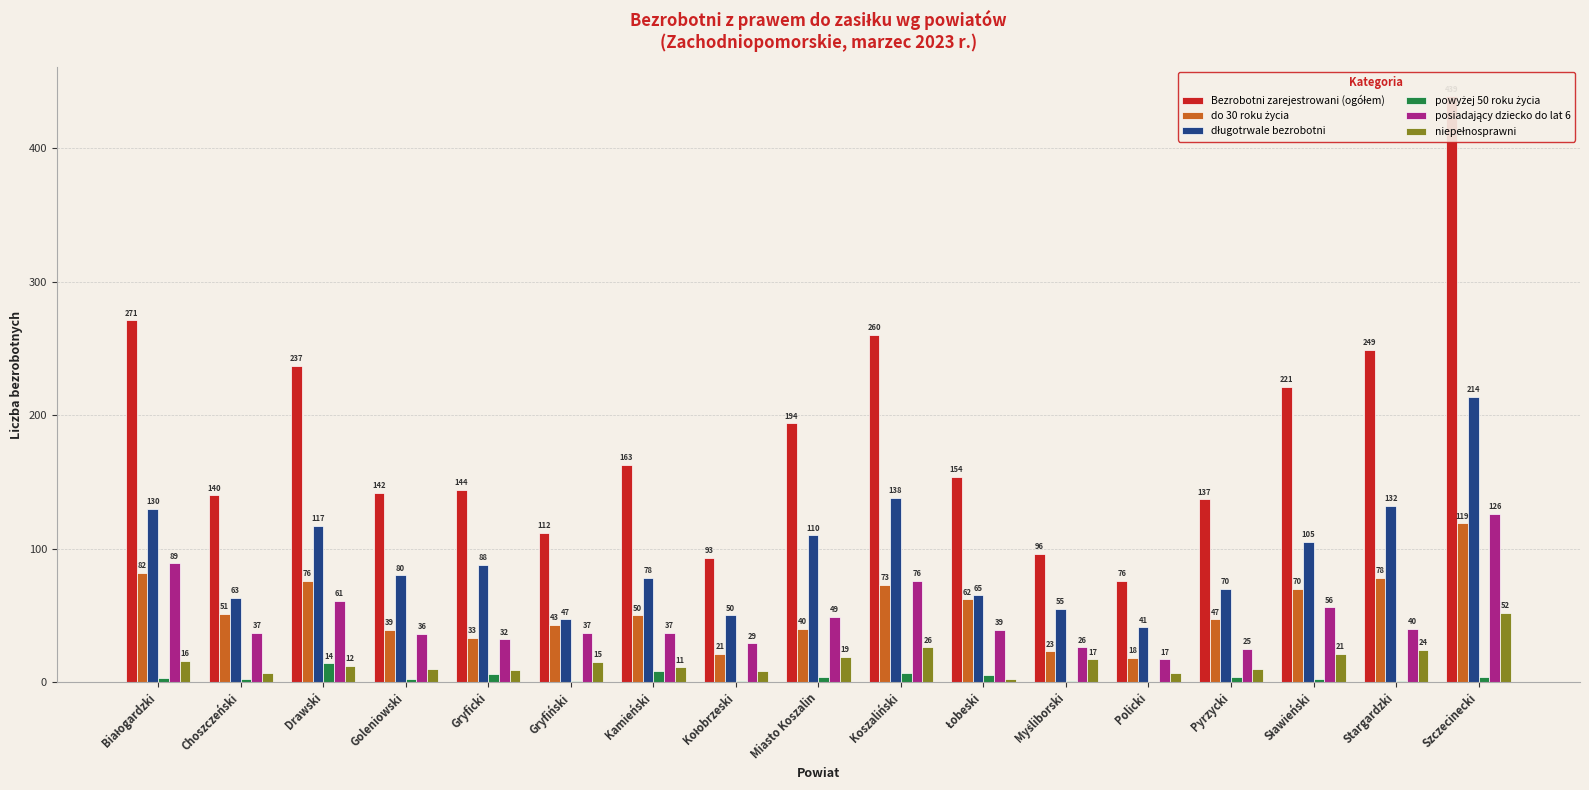

What is the difference between the highest and lowest values at Miasto Koszalin?

190